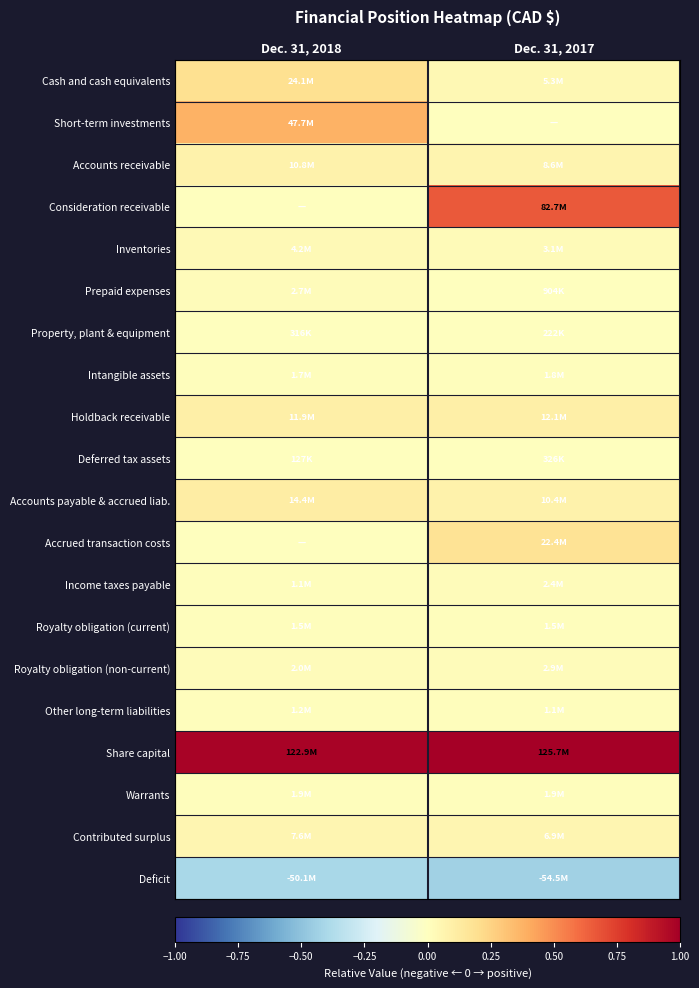

At which category does the chart reach its peak across all series?

Dec. 31, 2017